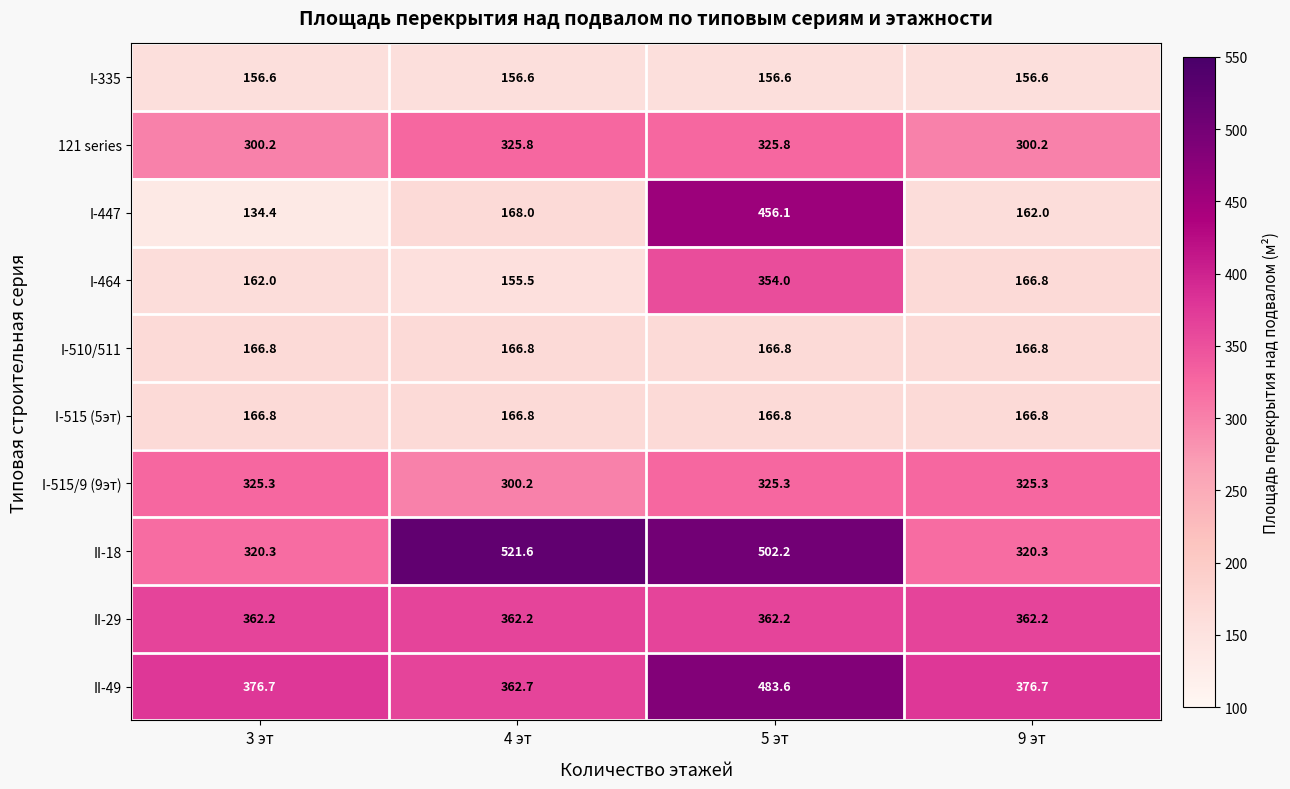

At how many categories does at least one series exceed 362?

4